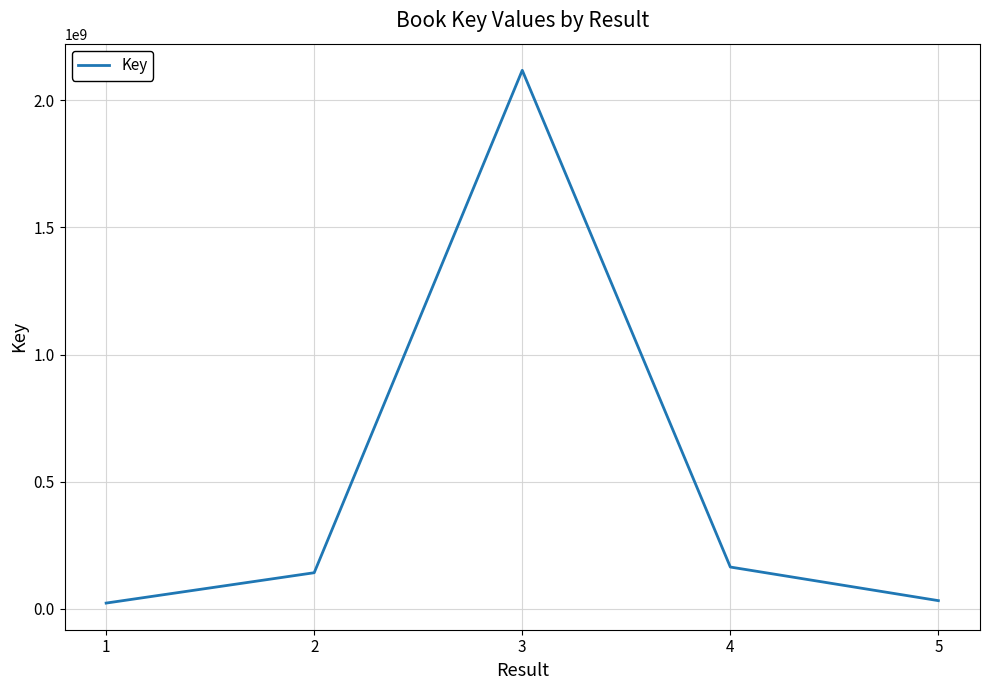

What is the sum of all values?

2479119771